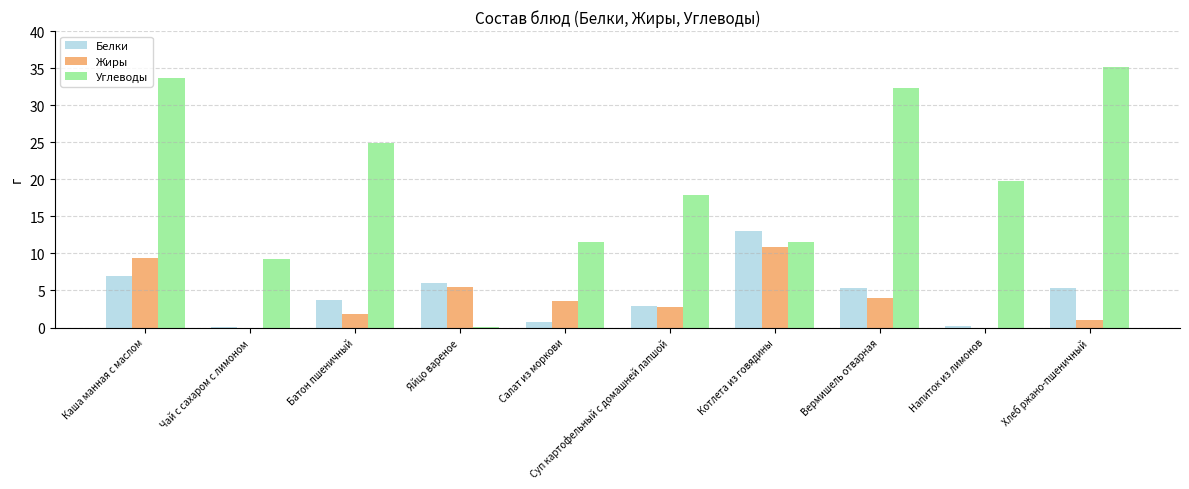

Between Яйцо вареное and Вермишель отварная, which series saw the biggest shift?

Углеводы